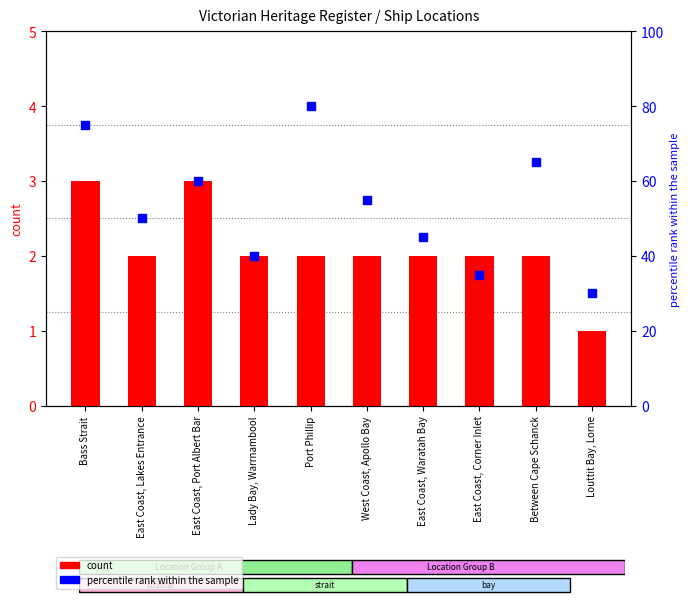

What are all the series names shown in the legend?

count, percentile rank within the sample